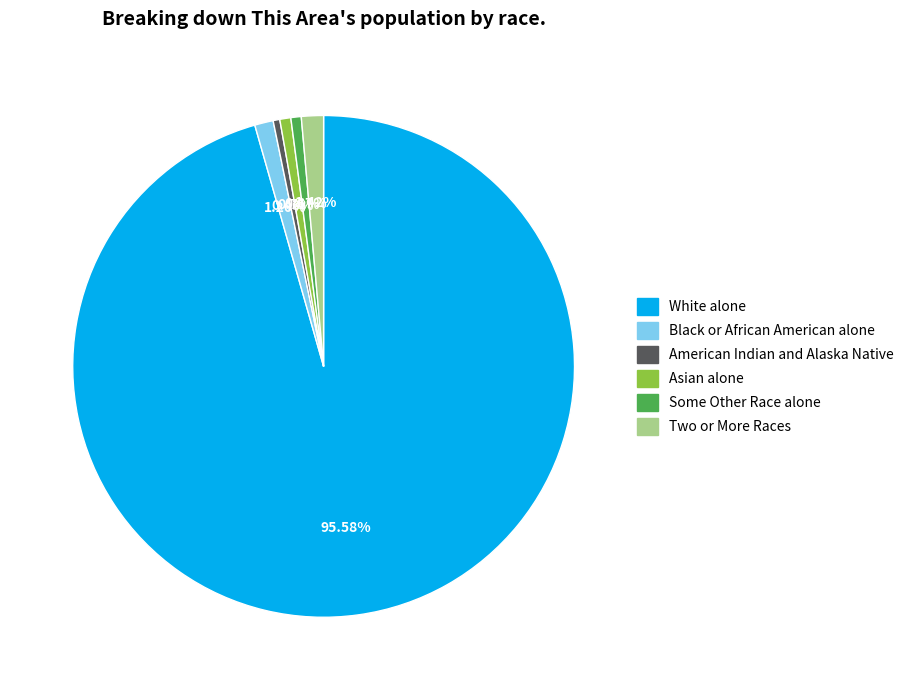

Does any single category account for the majority?

Yes